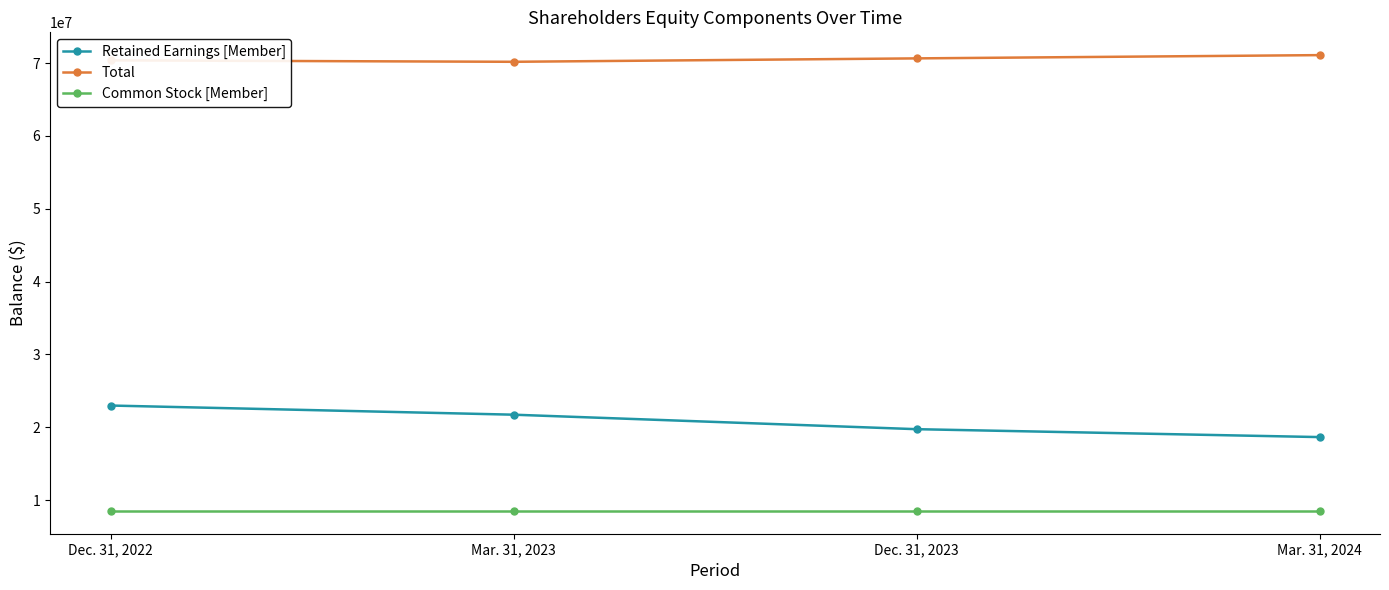

At which label is Retained Earnings [Member] closest to 20815034?

Mar. 31, 2023